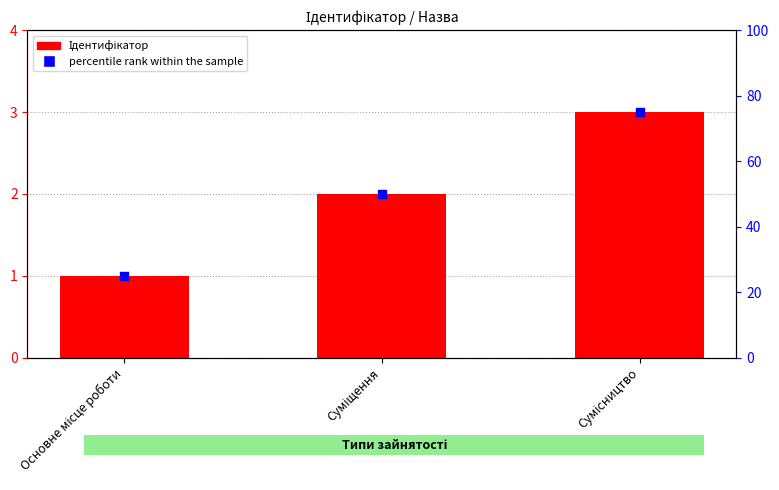

Which series contains the lowest Y value?

Ідентифікатор